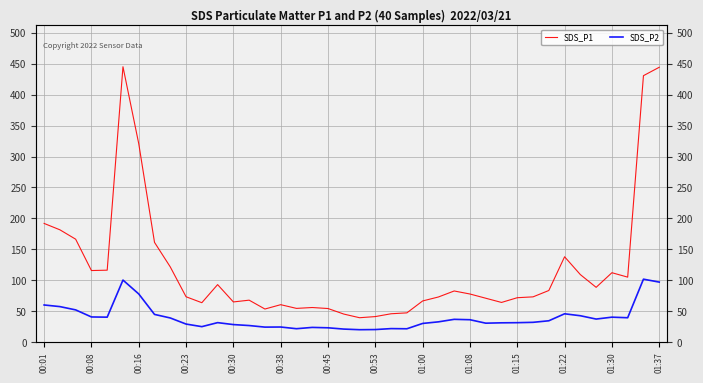

What is the label of the 1st point from the left?

00:01